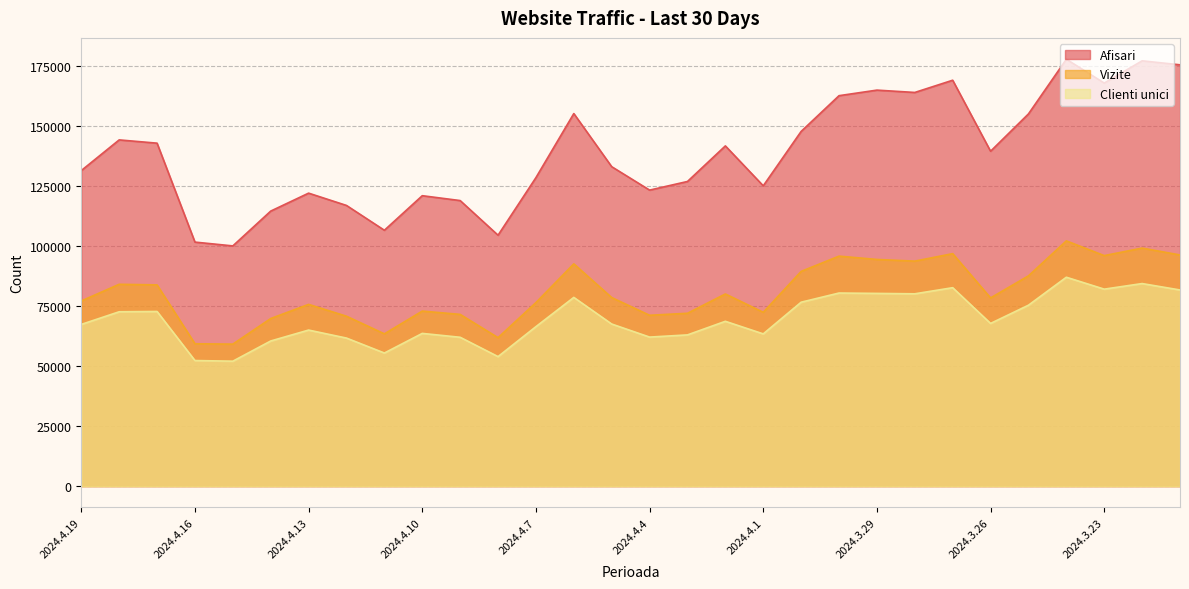

What is the difference between the second highest and minimum values in the Clienti unici series?

32365